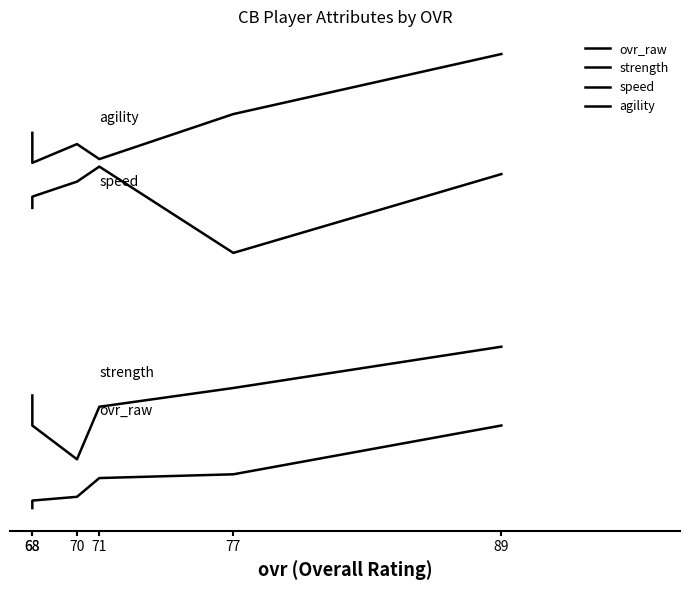

What is the spread (max minus min) of values at 71?

85